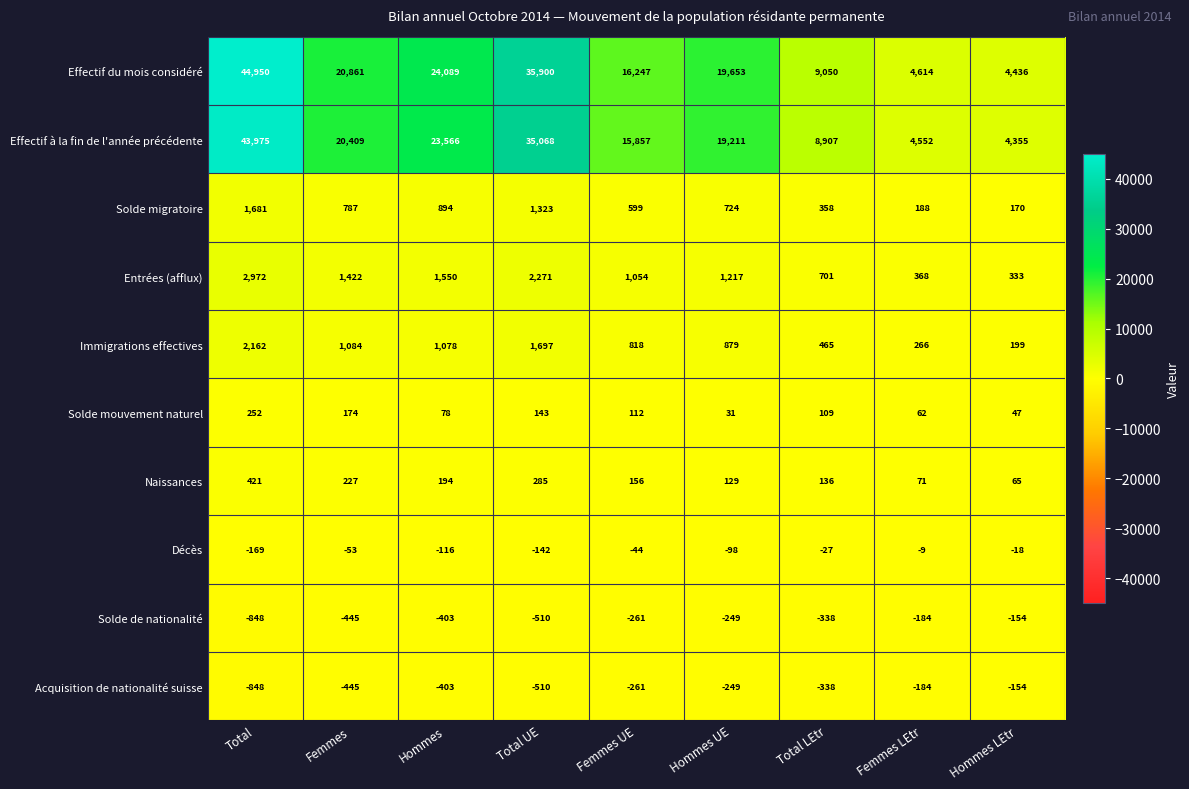

What is the lowest value of the Immigrations effectives series?

199